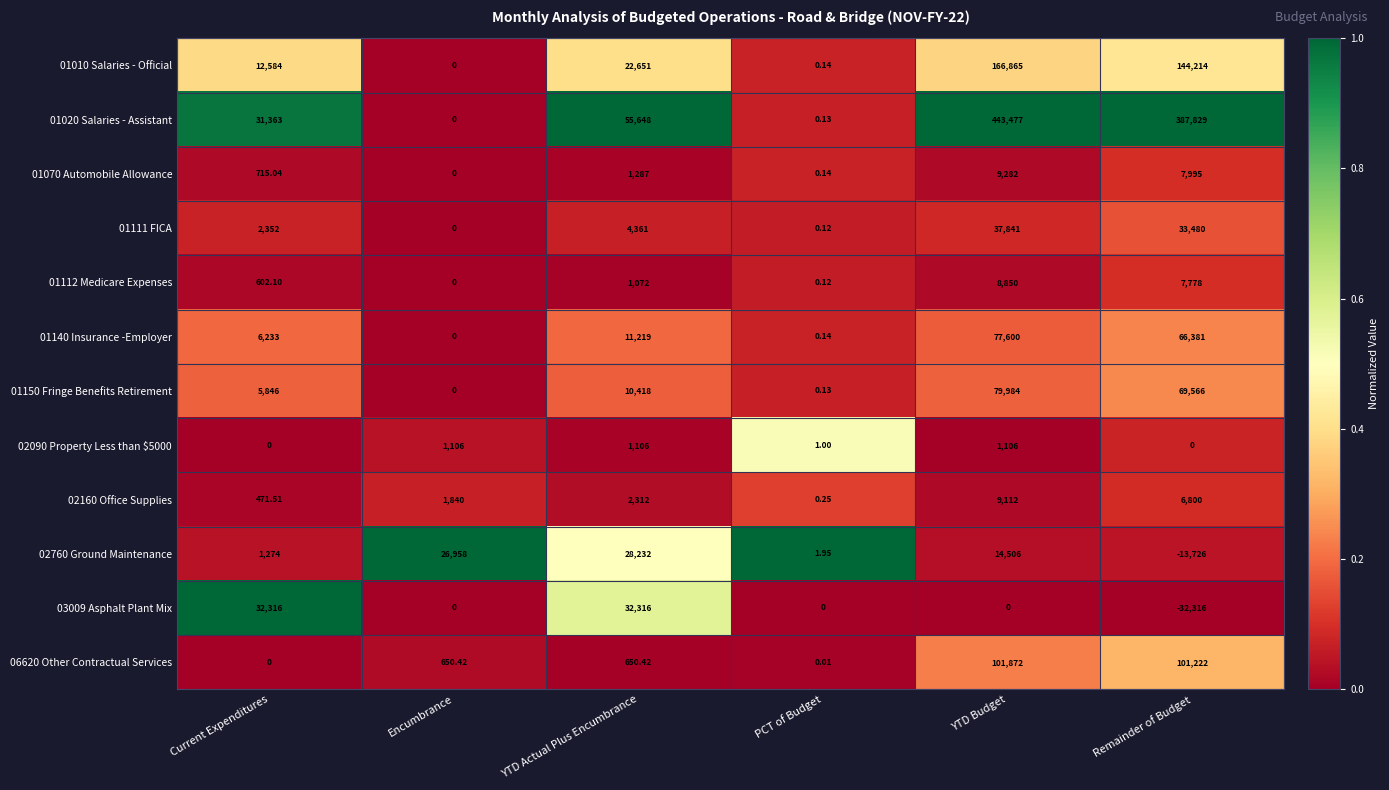

At which label does 01112 Medicare Expenses reach its minimum?

Encumbrance